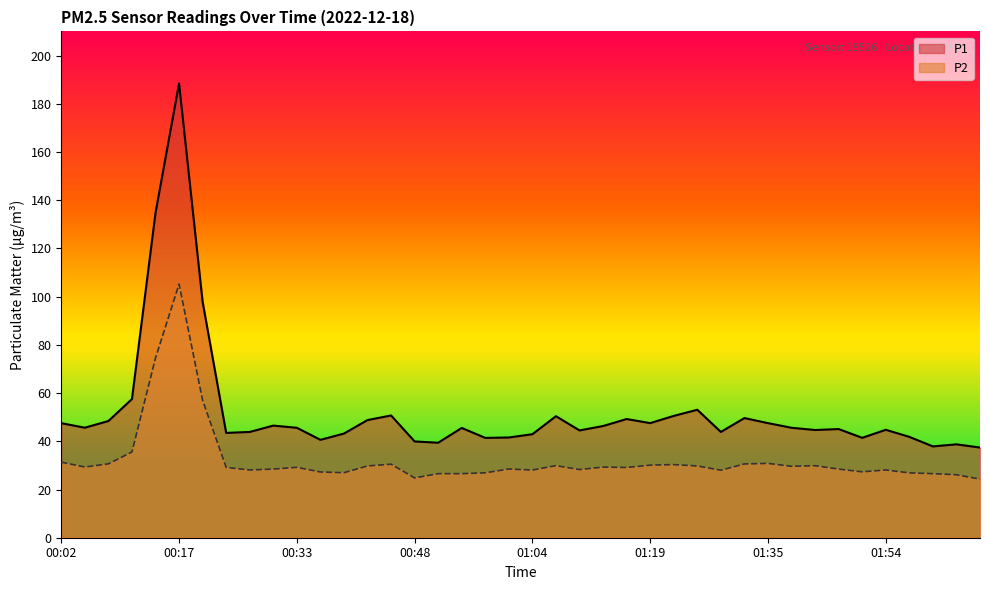

The value of P2 at 02:06 is 9.4. True or false?

False